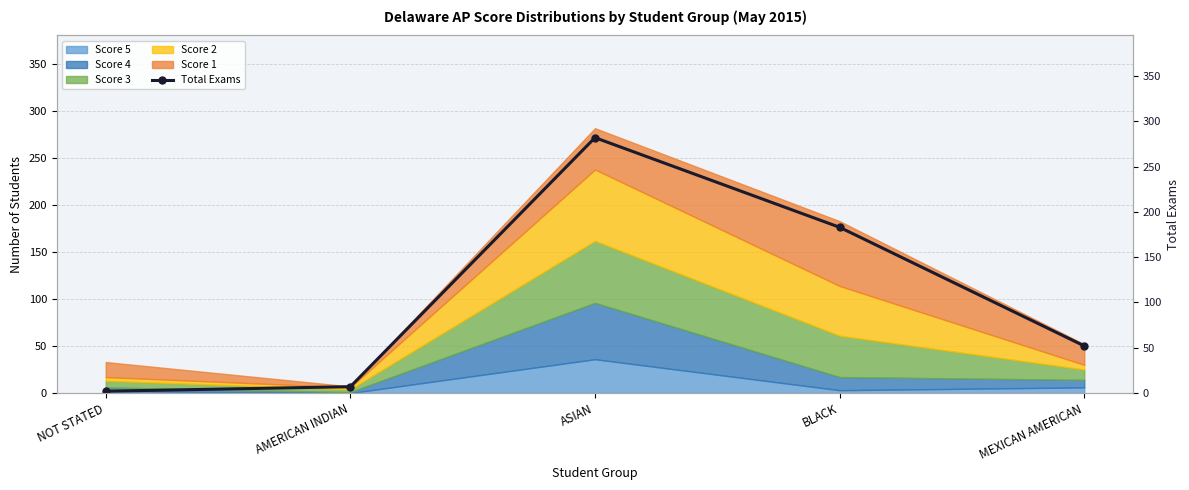

Reading right to left, what are all the values shown in this chart?

52	183	282	7	2